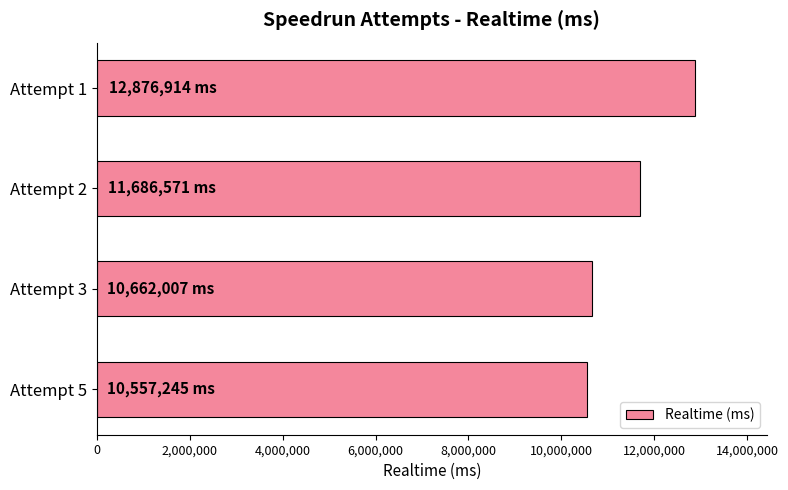

What is the greatest value displayed?

12876914